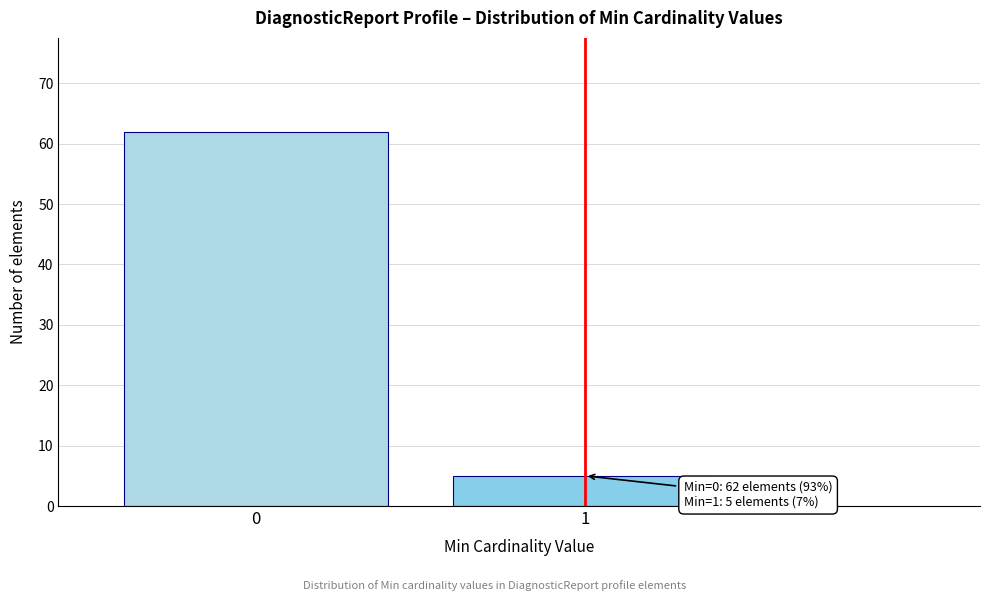

Reading right to left, transcribe all the data shown in this chart.

5	62